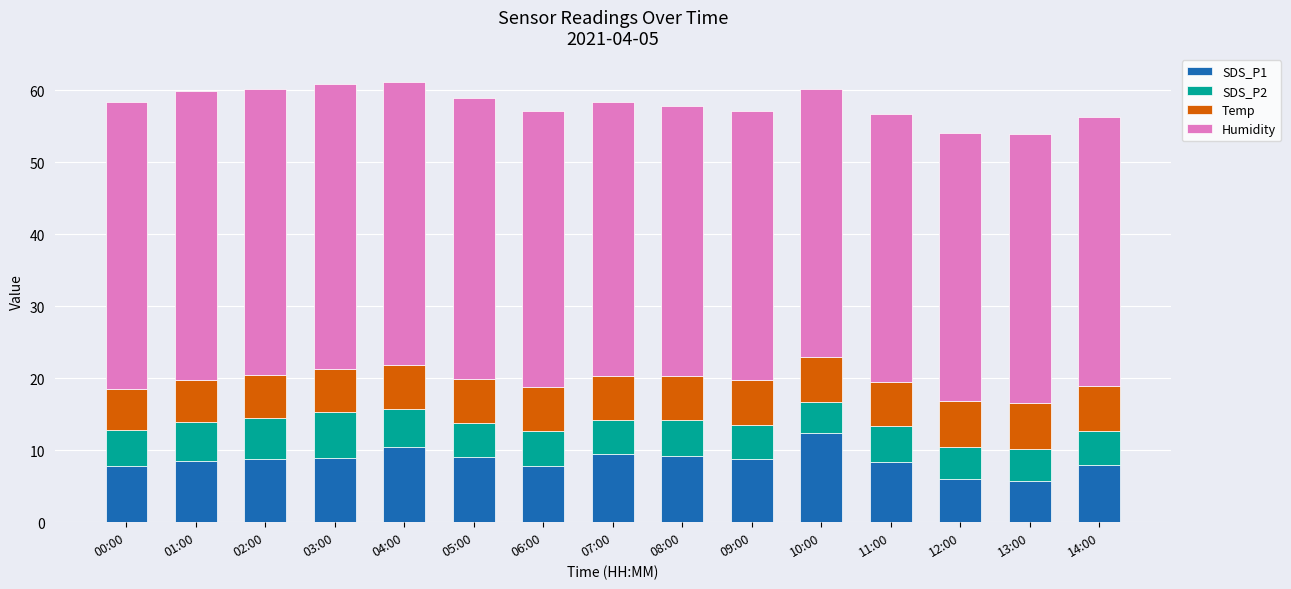

The SDS_P1 series shows 9.0 at 05:00. True or false?

True